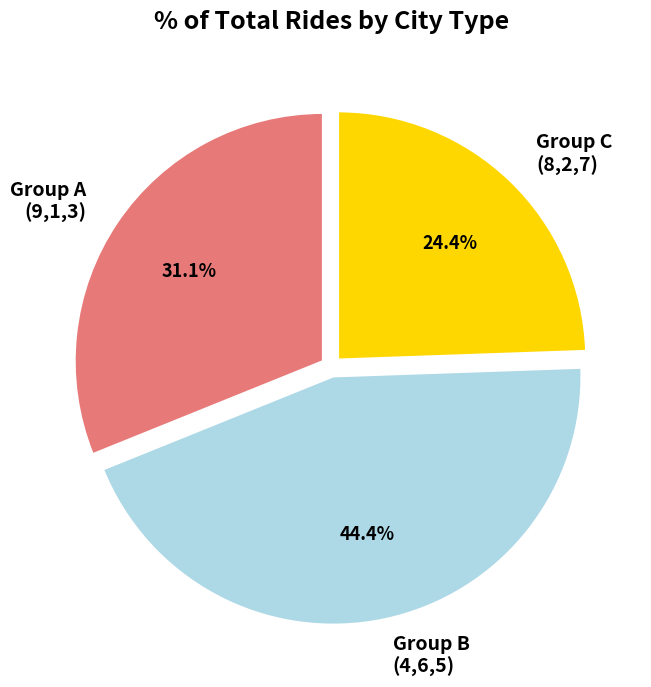

How many slices are in this pie chart?

3